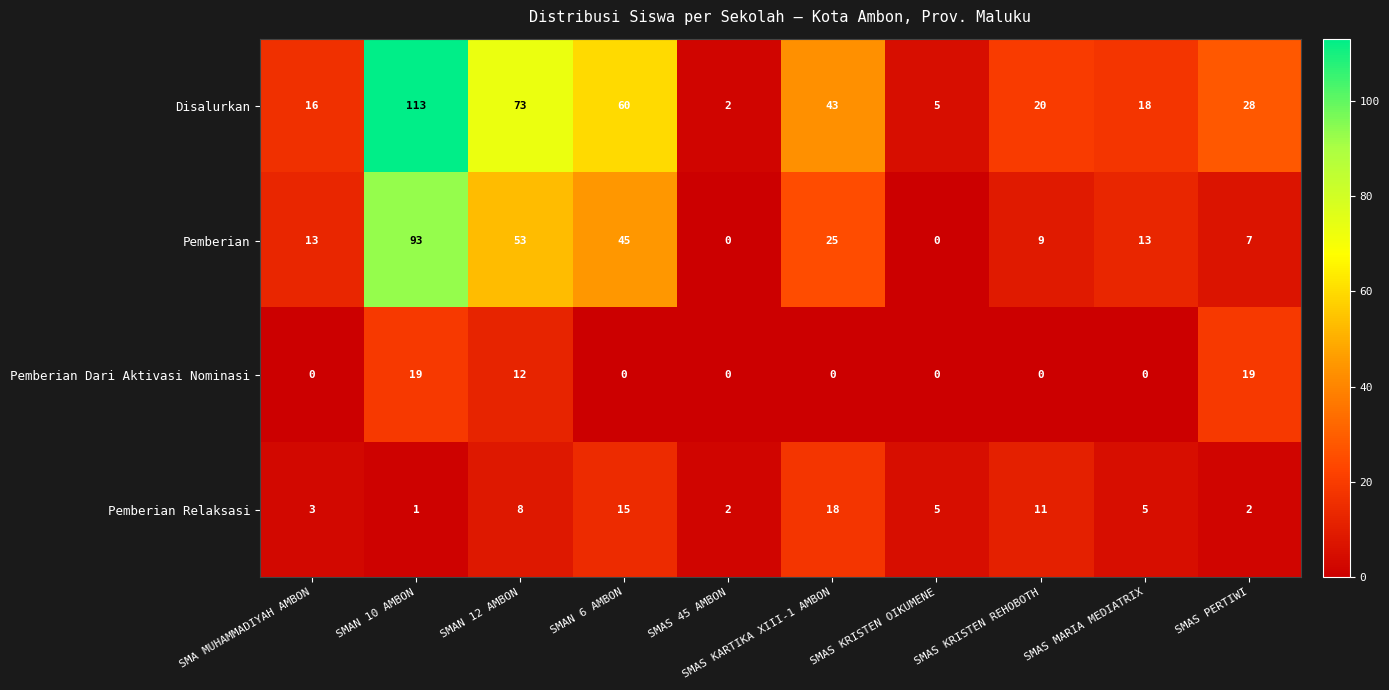

How many data points in Pemberian Dari Aktivasi Nominasi are above 0?

3